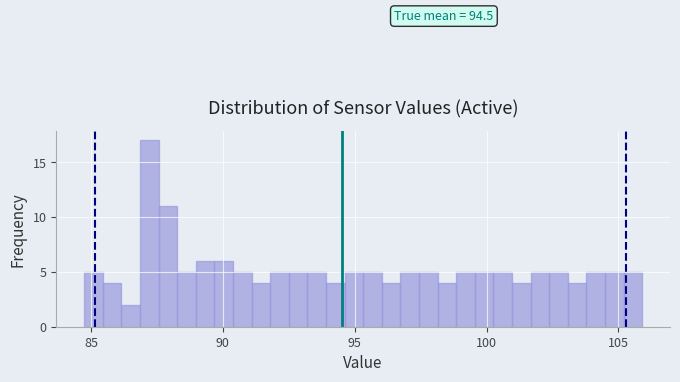

Read against the x-axis, roughly where is the centre of the tallest bar?

87.0